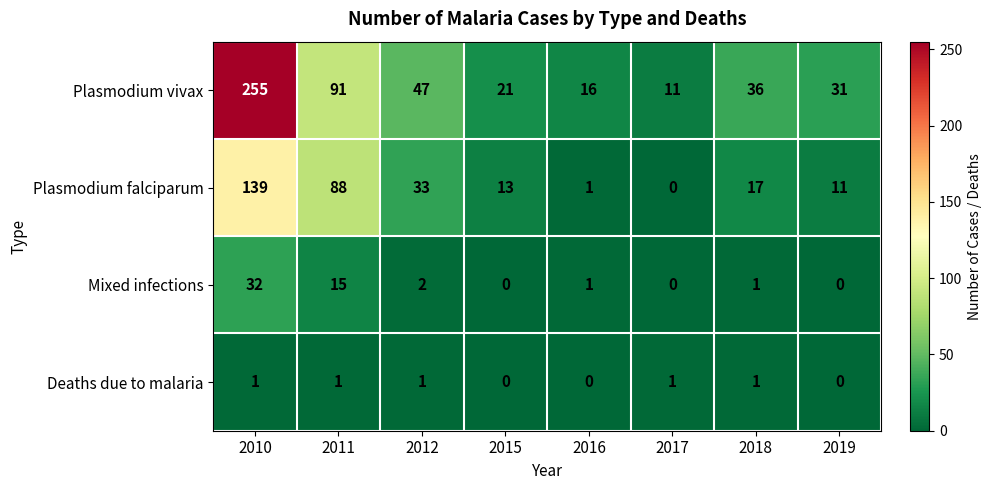

Count the Deaths due to malaria values in the range 0 to 1.

8